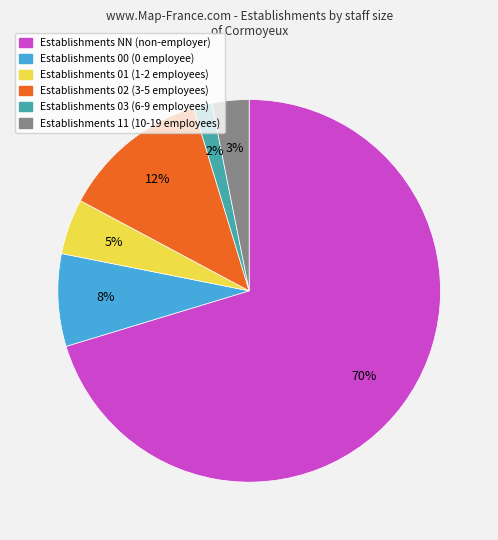

Is there any slice that represents more than half of the pie?

Yes